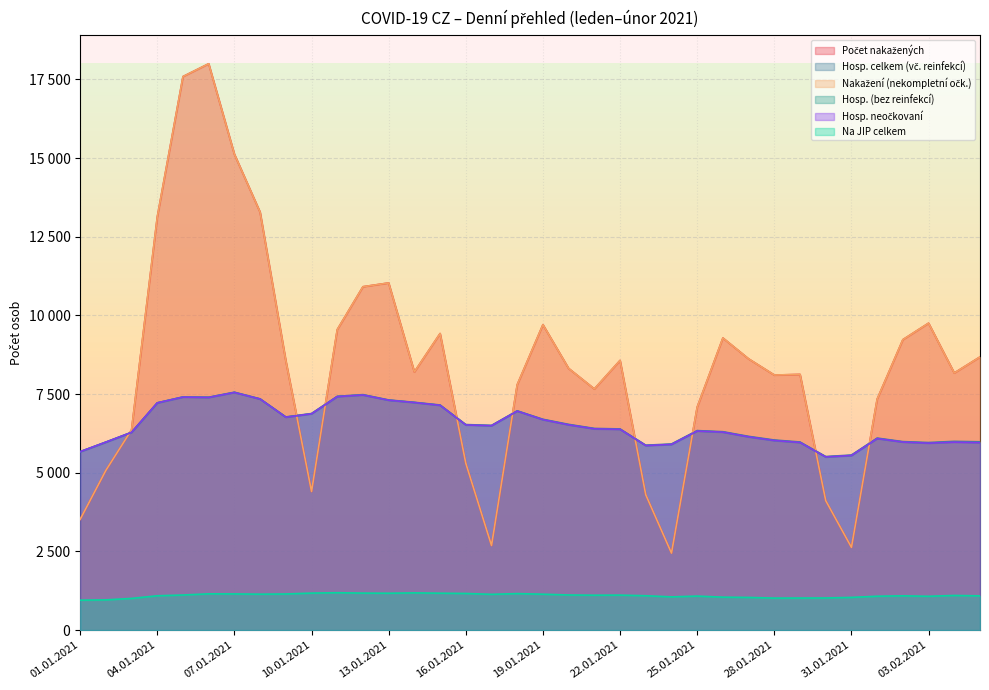

Which series changed the most between 18.01.2021 and 31.01.2021?

Počet nakažených